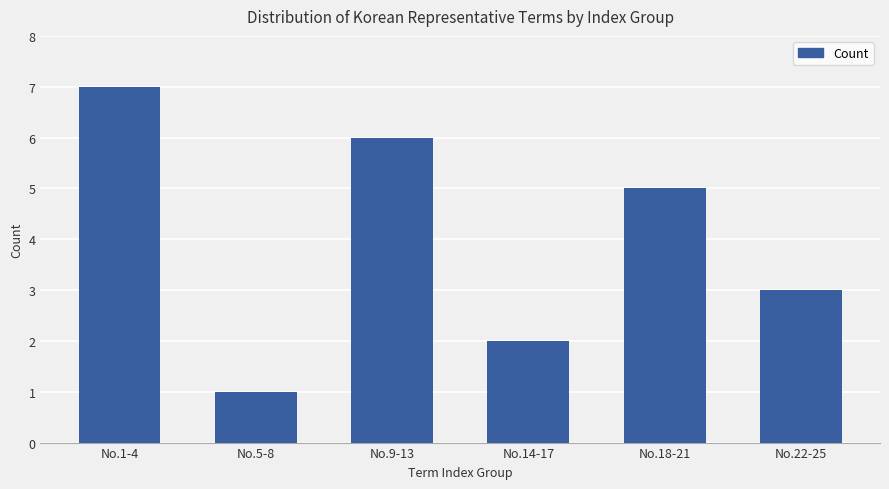

Rank the categories by value from lowest to highest.

No.5-8, No.14-17, No.22-25, No.18-21, No.9-13, No.1-4